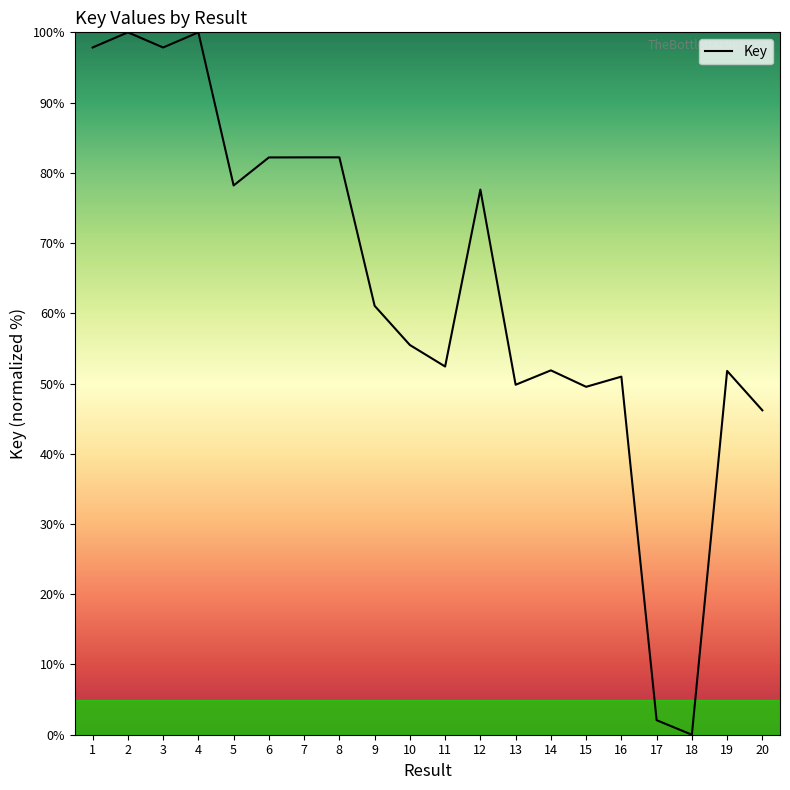

What is the difference between the maximum and minimum values?

100.0